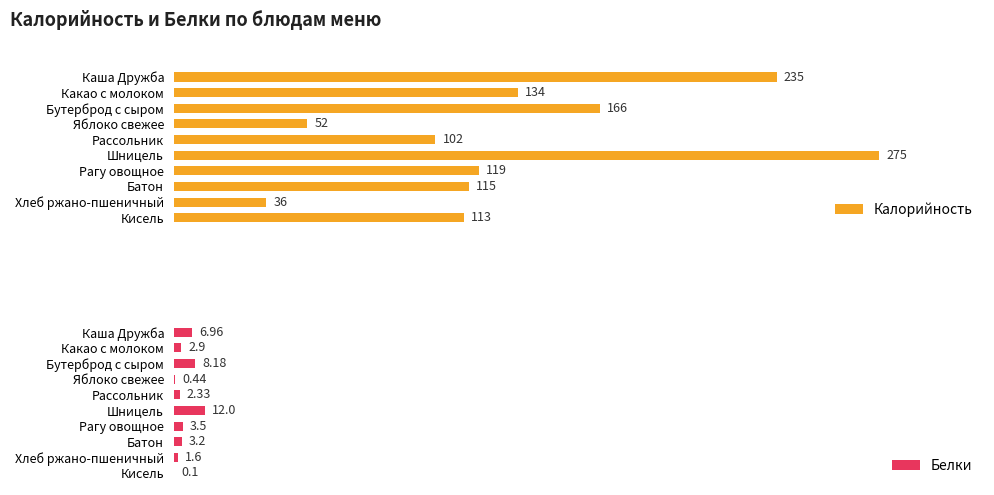

Rank the categories by Калорийность value from highest to lowest.

Шницель, Каша Дружба, Бутерброд с сыром, Какао с молоком, Рагу овощное, Батон, Кисель, Рассольник, Яблоко свежее, Хлеб ржано-пшеничный